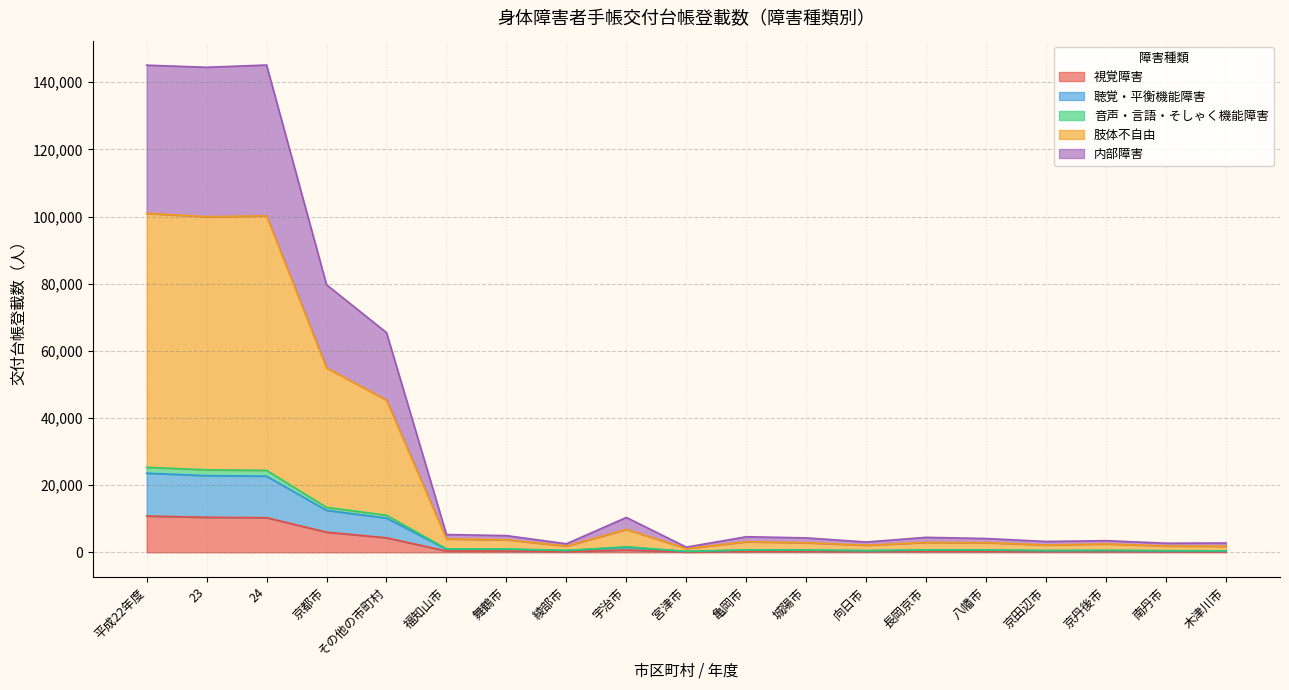

What is the approximate value of 視覚障害 at 長岡京市?

296